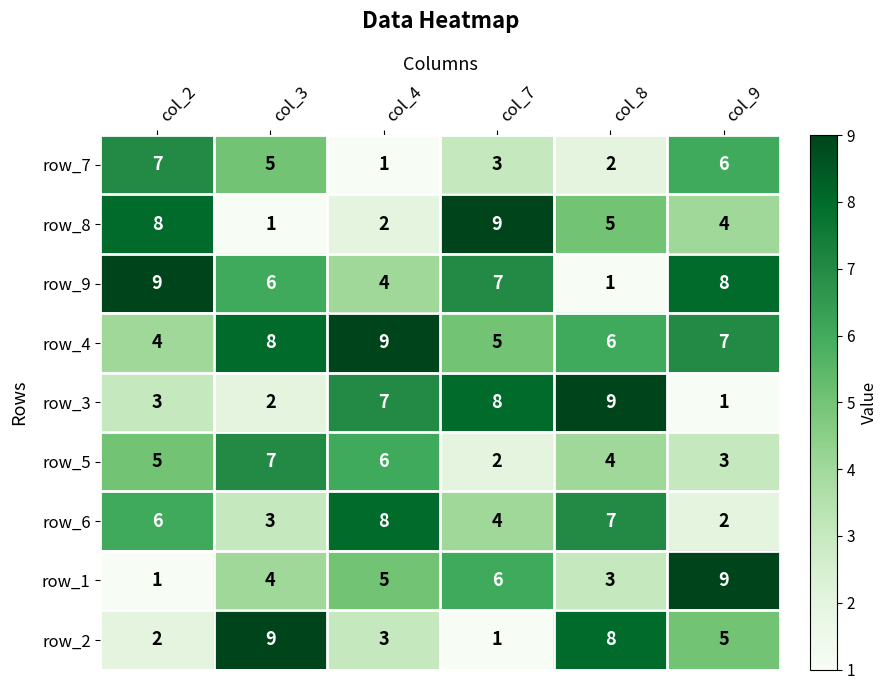

What is the greatest value displayed?

9